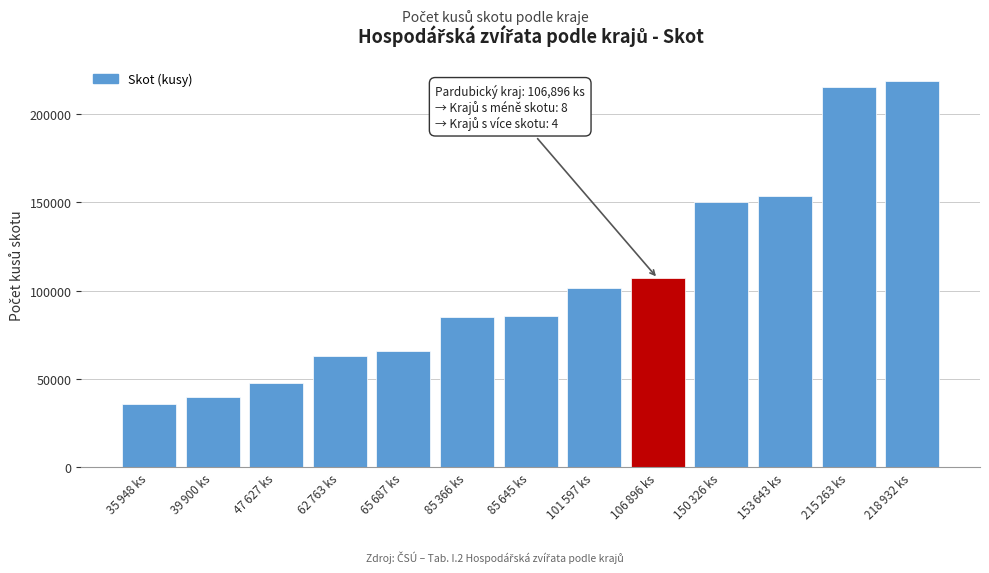

What is the greatest value displayed?

218932